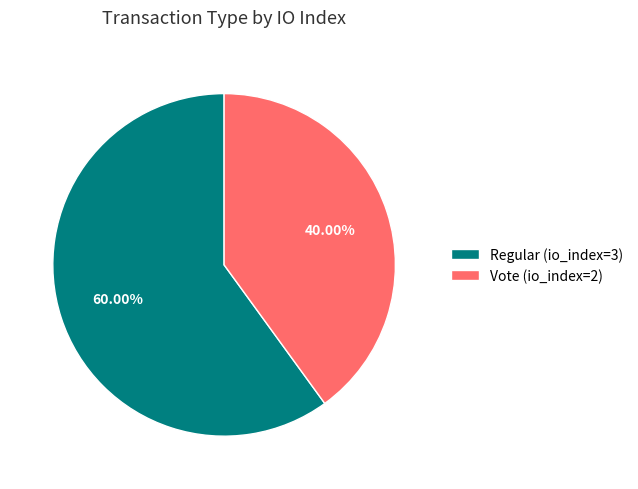

The Regular (io_index=3) slice represents 60% of the pie. True or false?

True